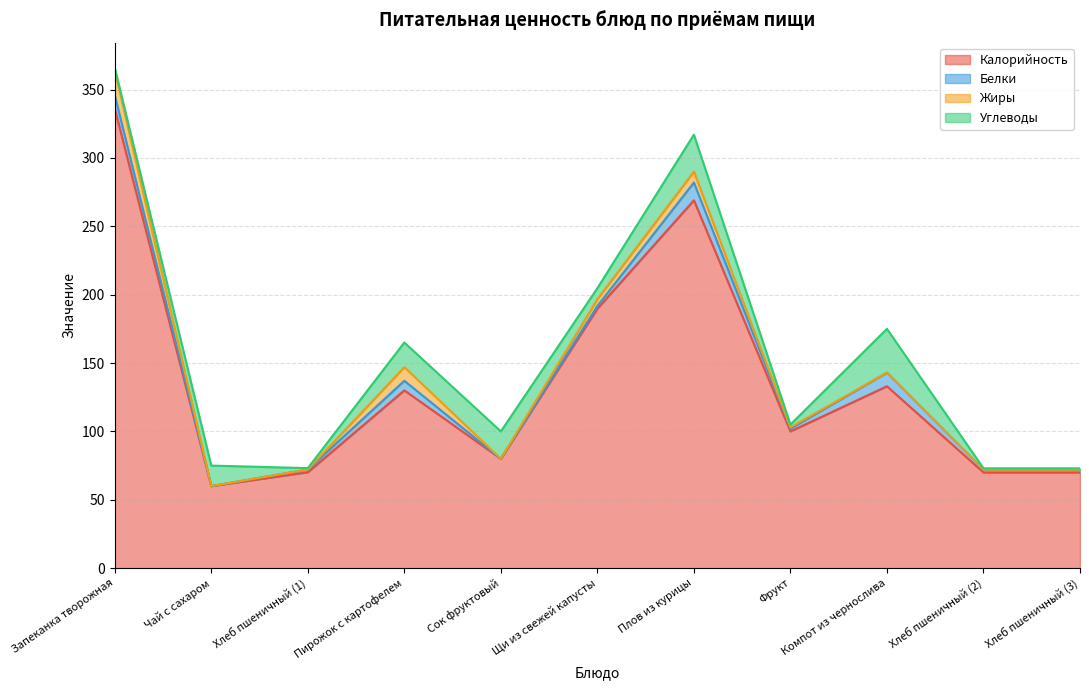

What is the average value of the Калорийность series?

137.1